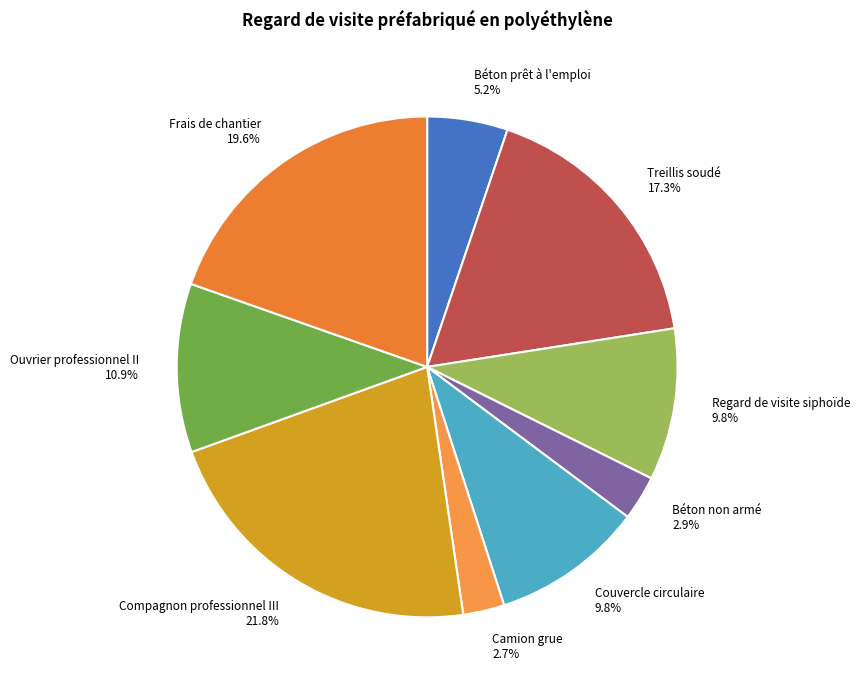

What percentage is the Compagnon professionnel III slice, to the nearest percent?

22%